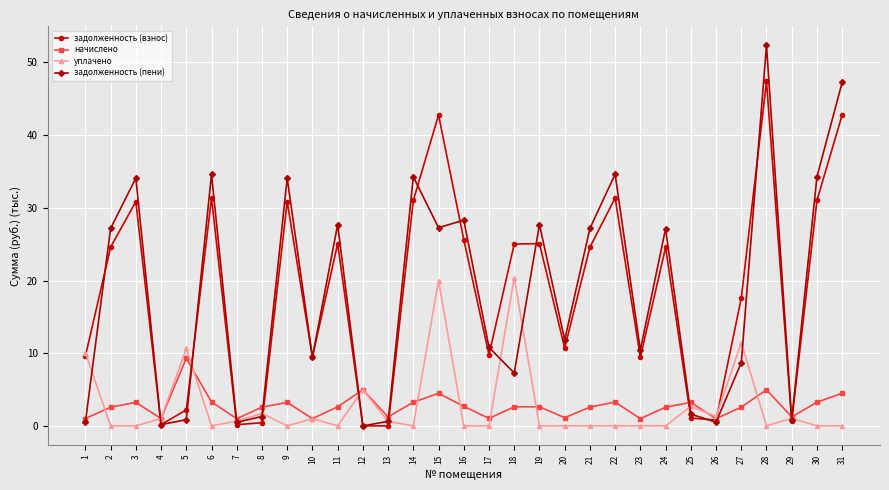

Which series has the widest spread of values?

задолженность (пени)